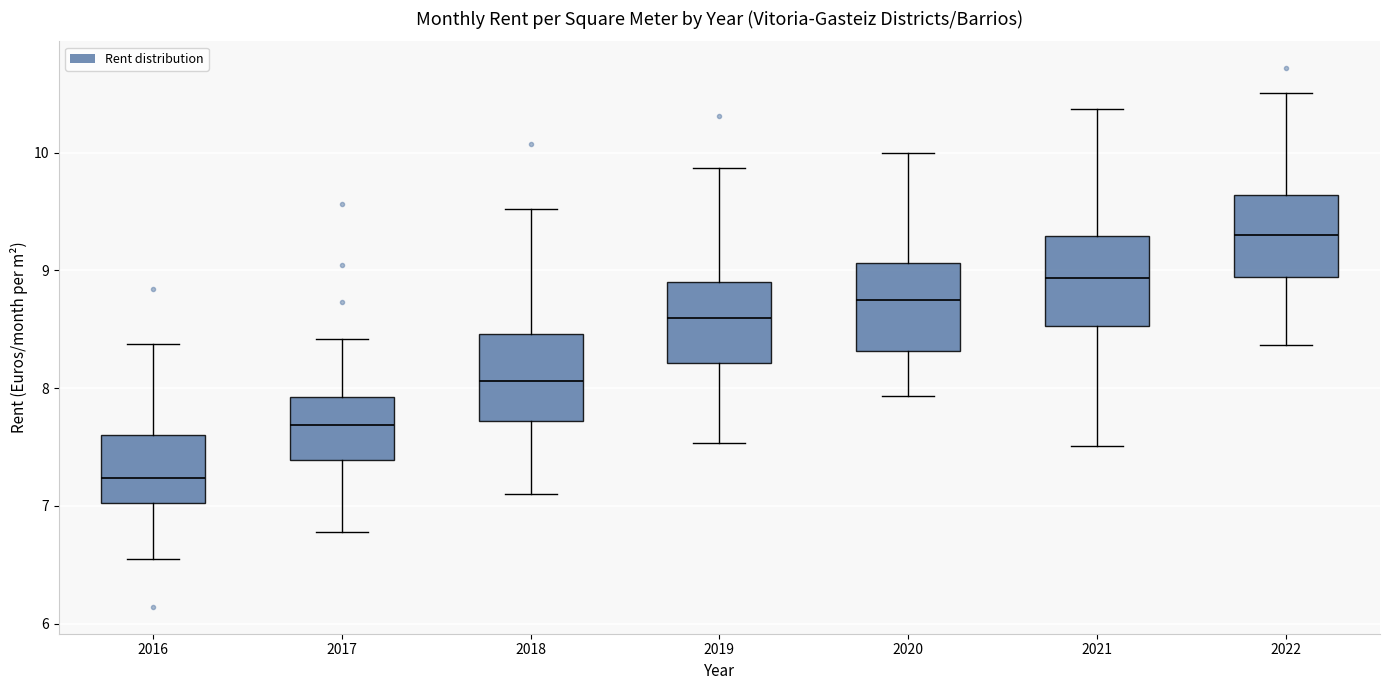

Reading left to right, read every box against the y-axis: the position of its median line, the range the box covers, and the ends of its whiskers. The values are not printed on the chart, so give them approximately, as read against the axis.

2016: median 7.2, box 7.0 to 7.6, whiskers 6.5 to 8.4
2017: median 7.7, box 7.4 to 7.9, whiskers 6.8 to 8.4
2018: median 8.1, box 7.7 to 8.5, whiskers 7.1 to 9.5
2019: median 8.6, box 8.2 to 8.9, whiskers 7.5 to 9.9
2020: median 8.7, box 8.3 to 9.1, whiskers 7.9 to 10.0
2021: median 8.9, box 8.5 to 9.3, whiskers 7.5 to 10.4
2022: median 9.3, box 8.9 to 9.6, whiskers 8.4 to 10.5